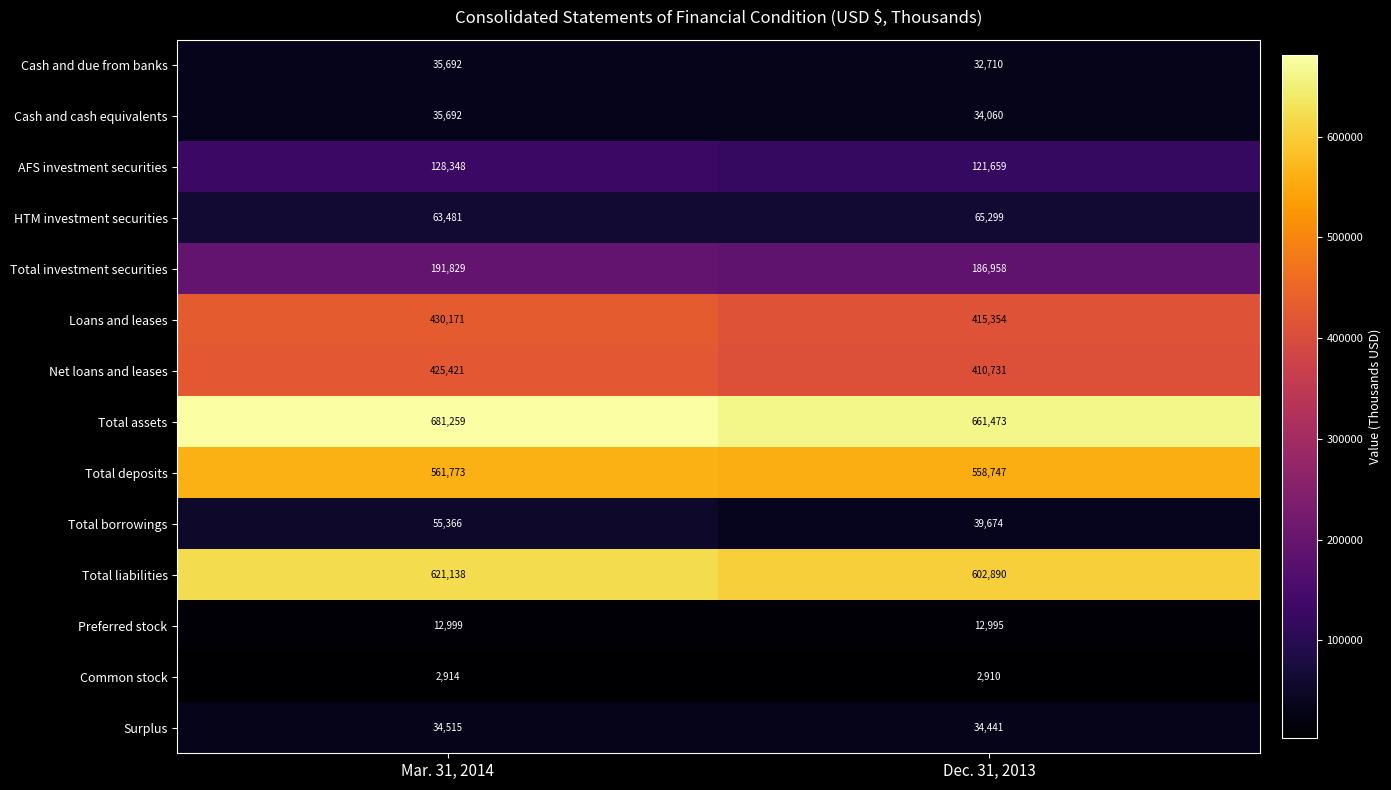

Which series has the largest total across all categories?

Total assets